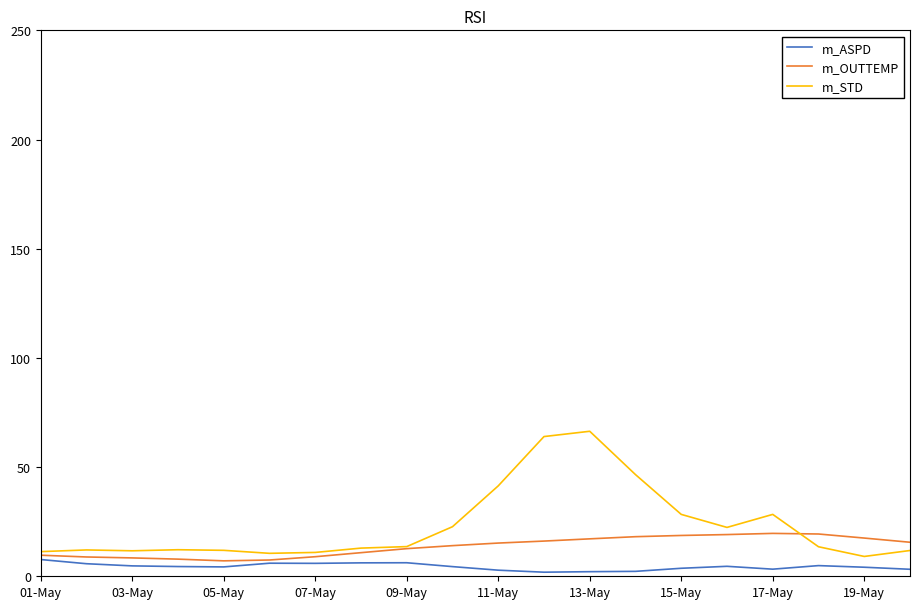

What is the average value of the m_OUTTEMP series?

13.6